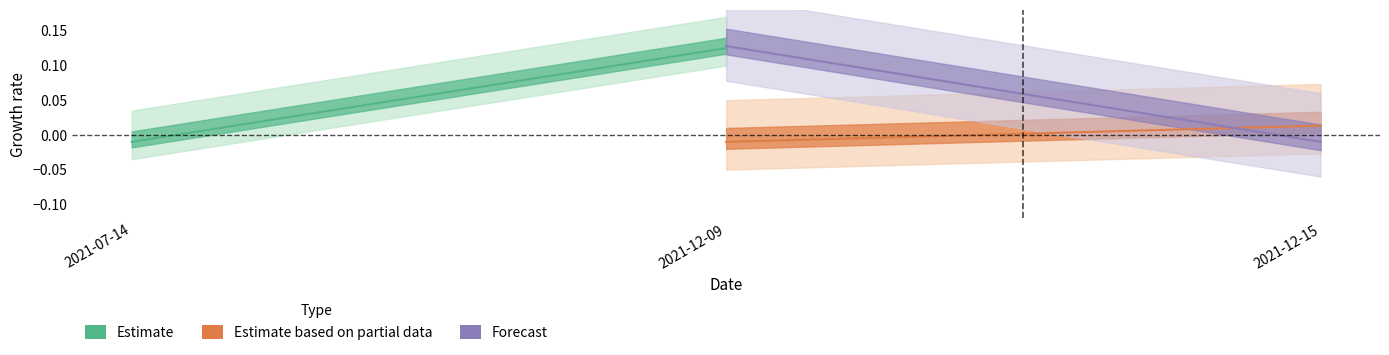

What are all the series names shown in the legend?

Estimate, Estimate based on partial data, Forecast